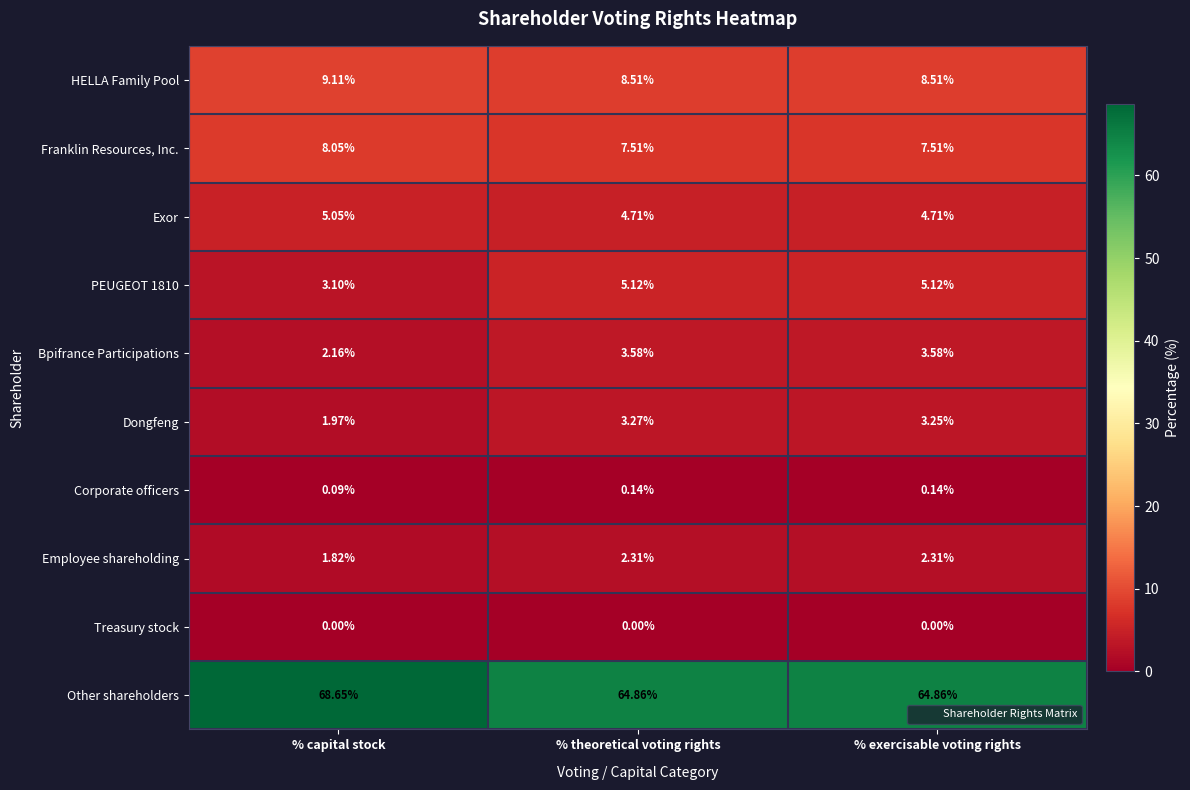

List the series in order of their peak value, highest first.

Other shareholders, HELLA Family Pool, Franklin Resources, Inc., PEUGEOT 1810, Exor, Bpifrance Participations, Dongfeng, Employee shareholding, Corporate officers, Treasury stock